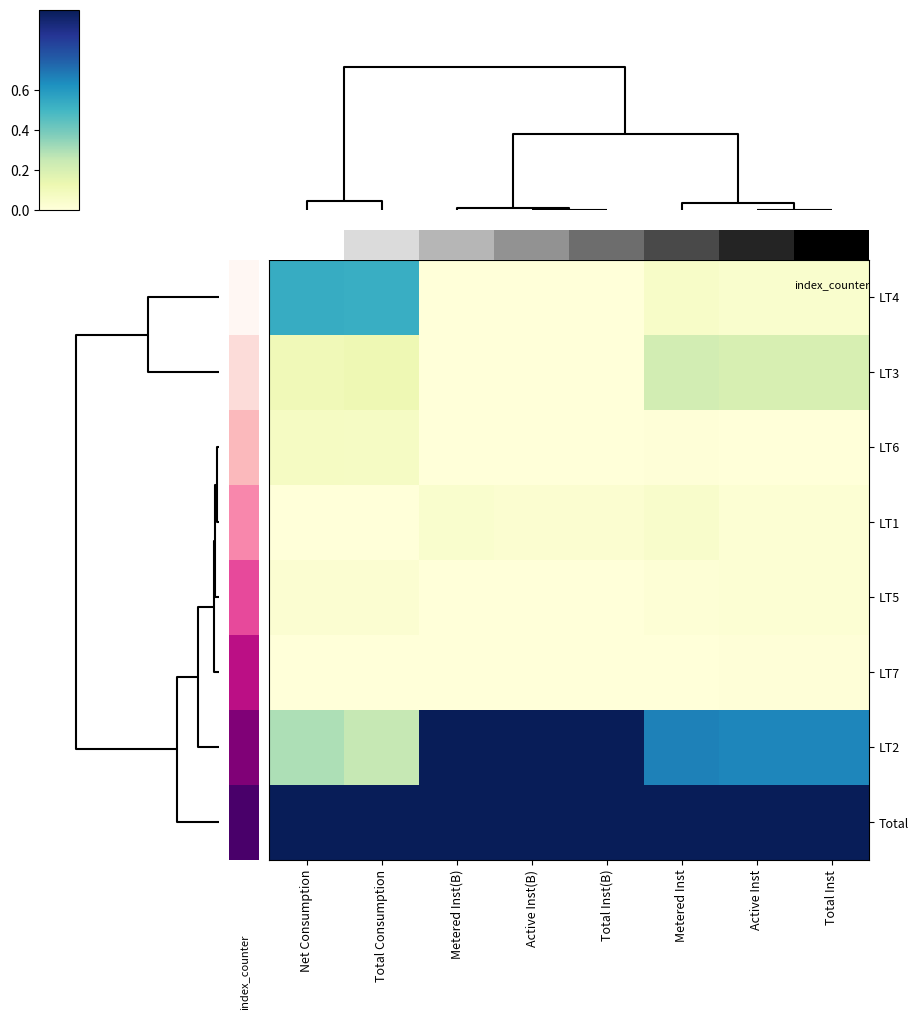

What is the spread (max minus min) of values at Active Inst?

1.0